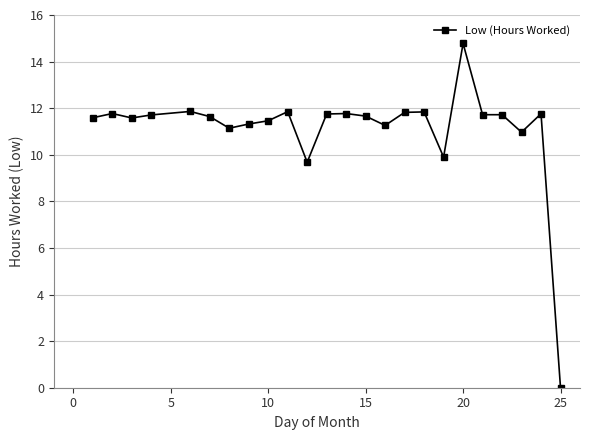

What is the difference between the second highest and minimum values?

11.9